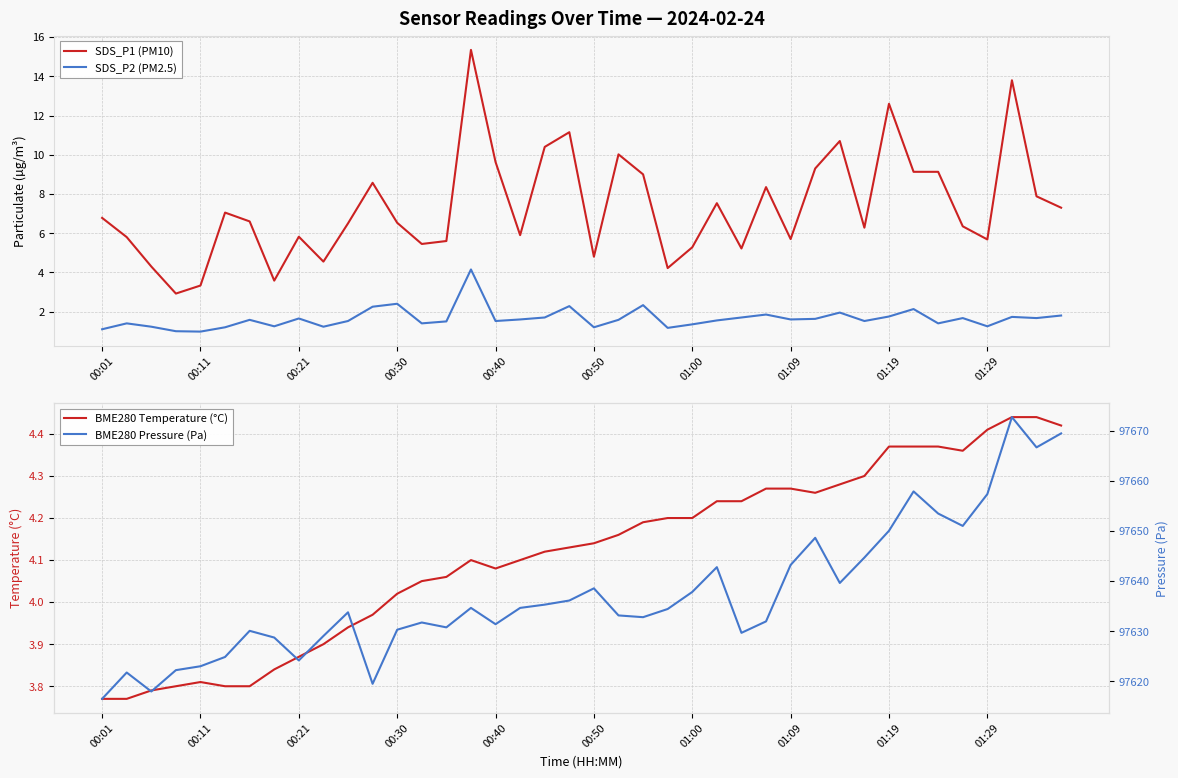

What position from the left is 11?

12